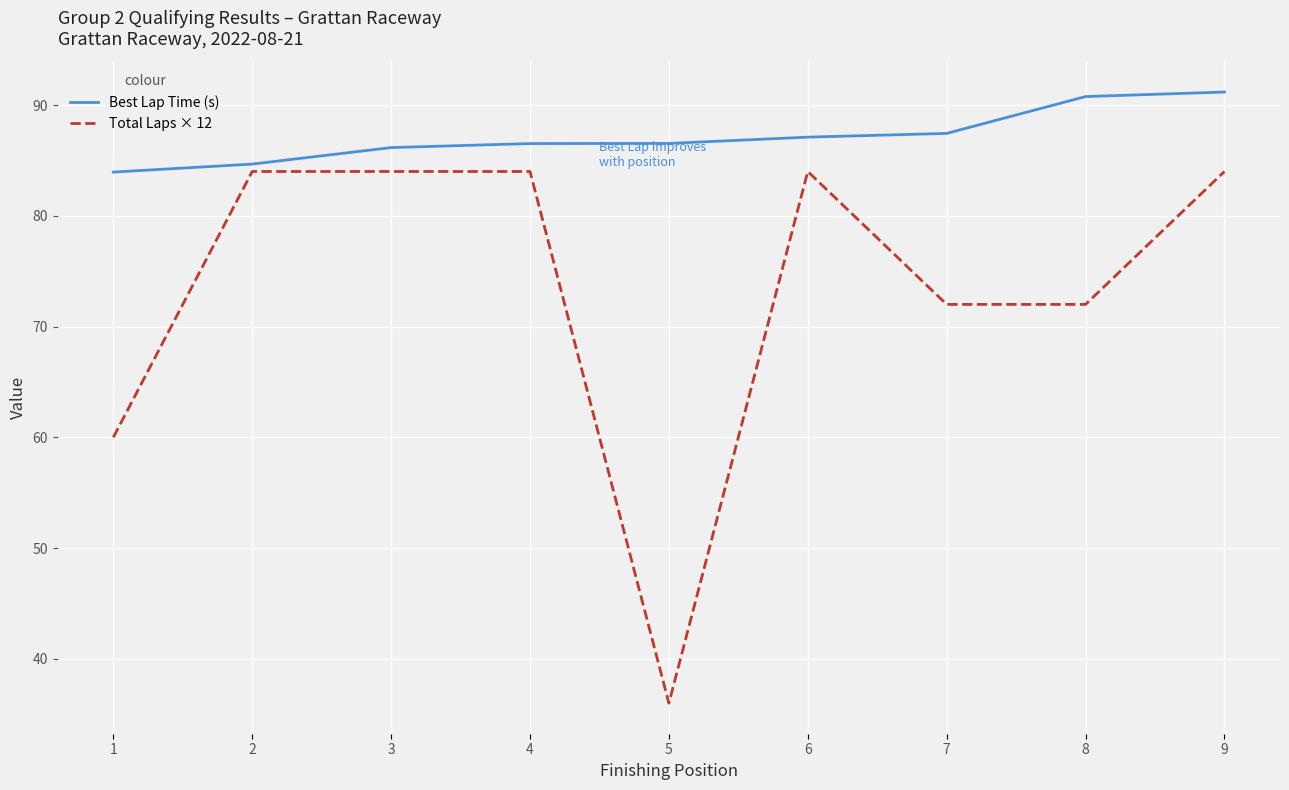

What is the maximum value for Total Laps × 12?

84.0